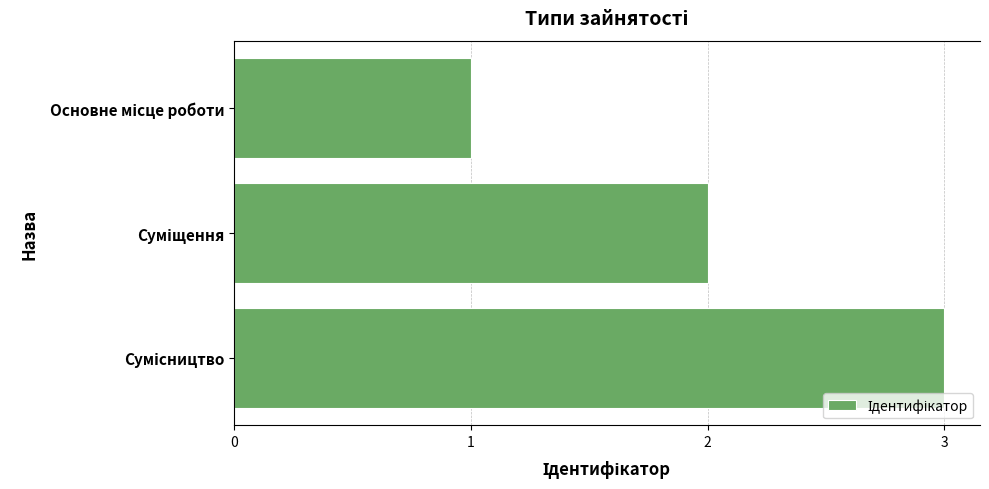

What is the sum of all values?

6